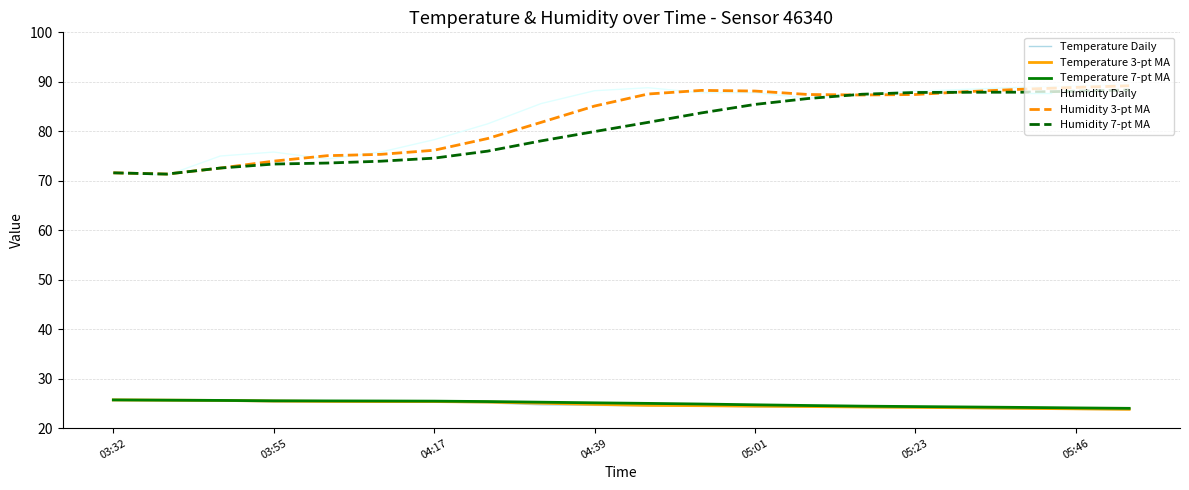

What is the maximum value for Temperature Daily?

25.7